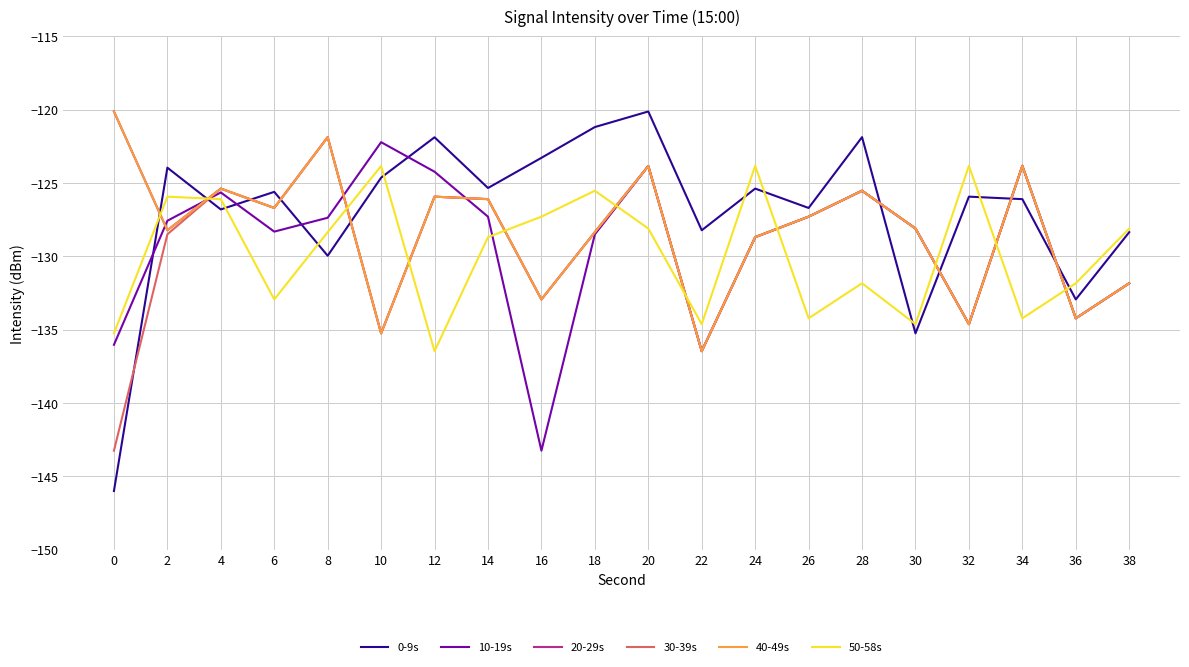

Where is 40-49s nearest to the value -128?

30